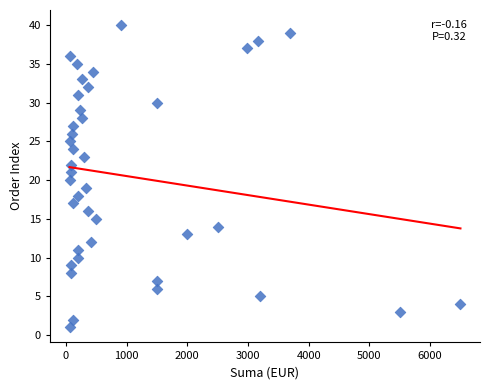

What is the range of Y values (max minus min)?

39